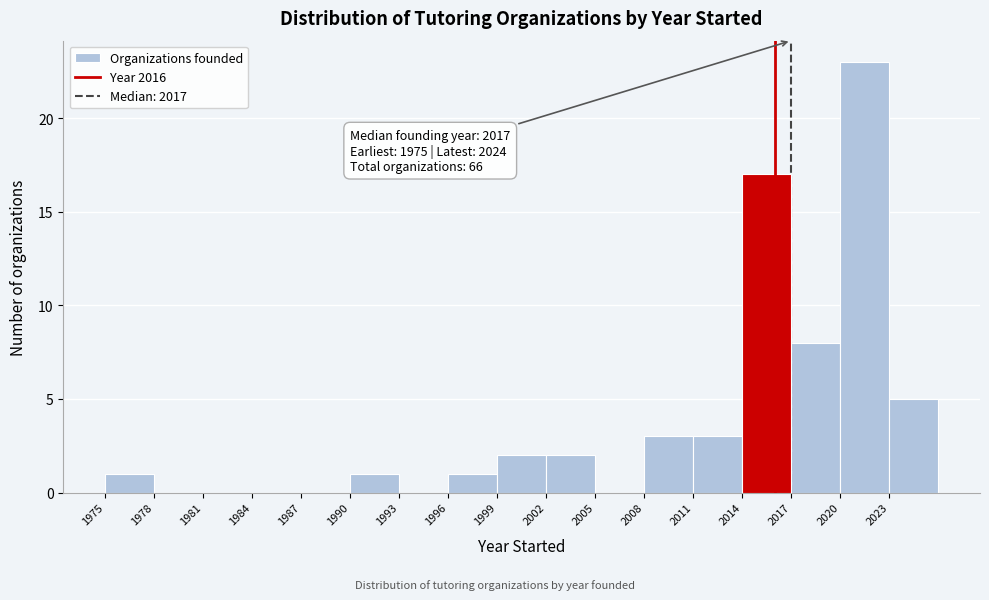

Over which range of the x-axis is the bar tallest?

2020 to 2023